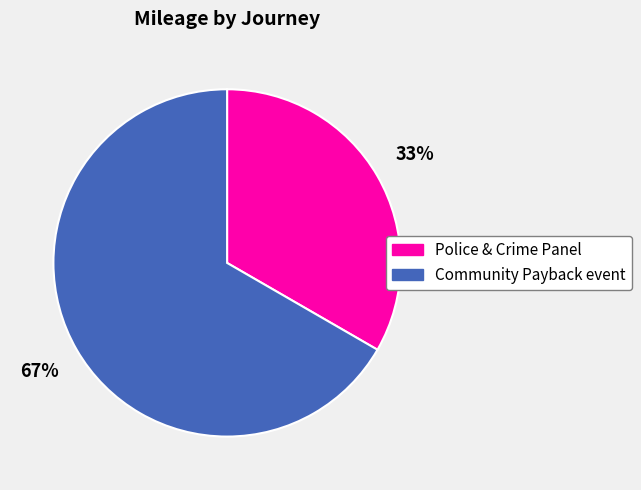

Which category has the smallest portion of the pie?

Police & Crime Panel